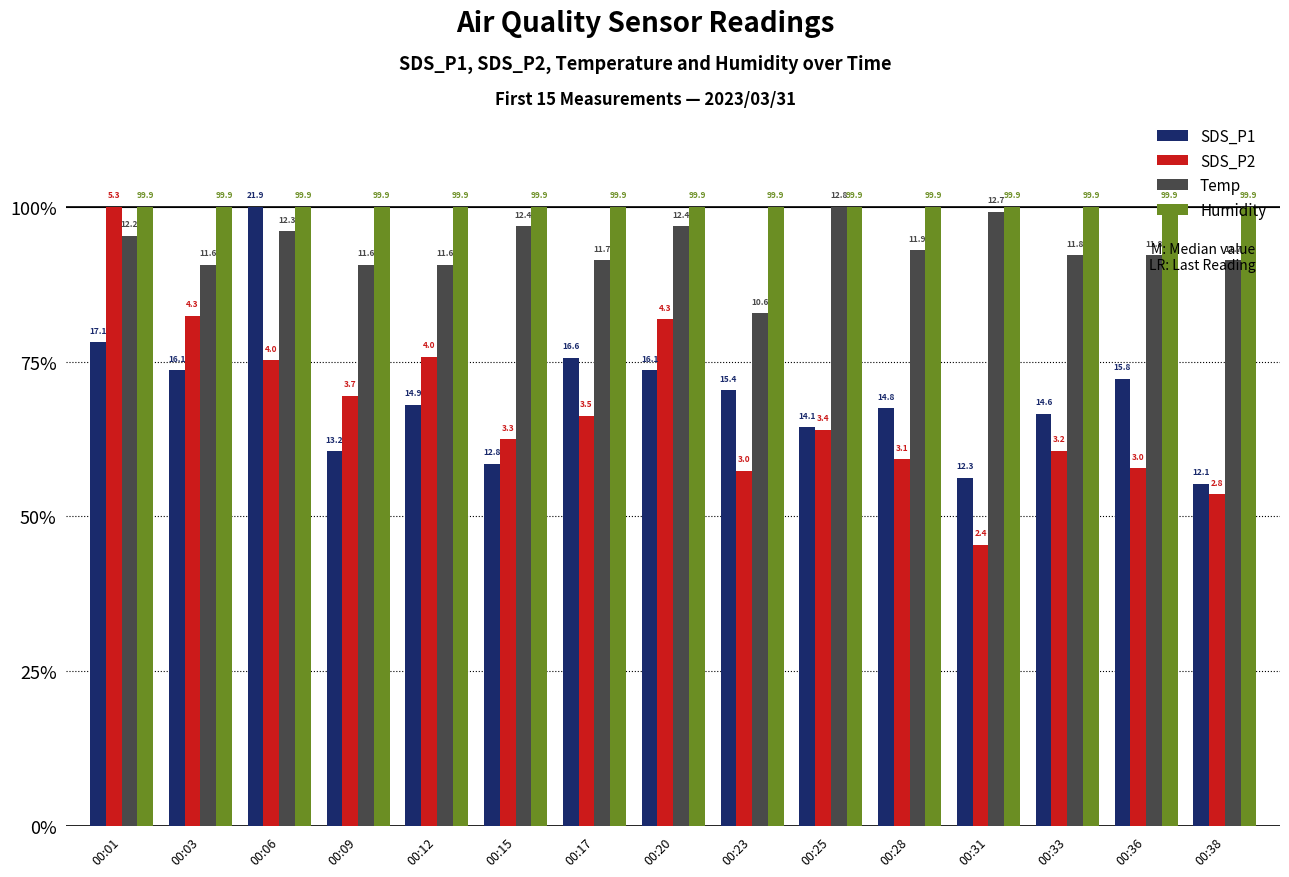

How many bars are there in each group?

4